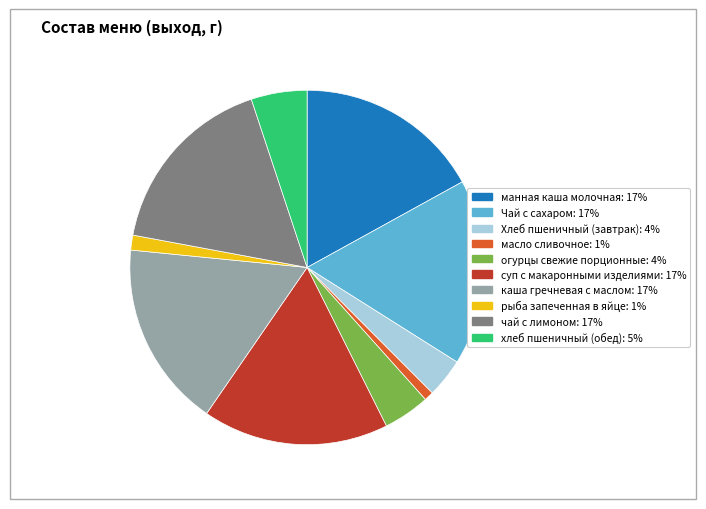

The масло сливочное slice represents 1% of the pie. True or false?

True